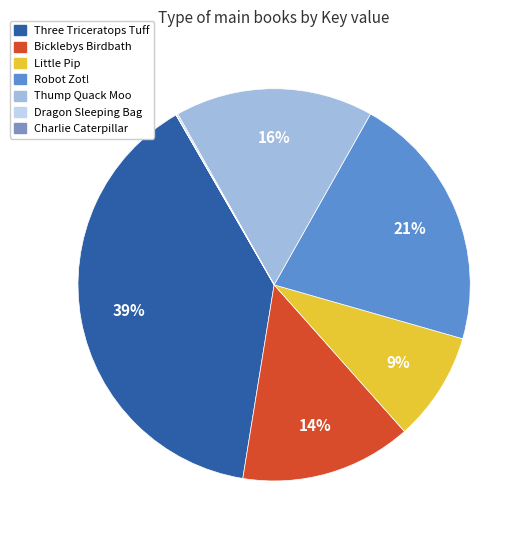

To the nearest percent, what is the average slice percentage?

14%